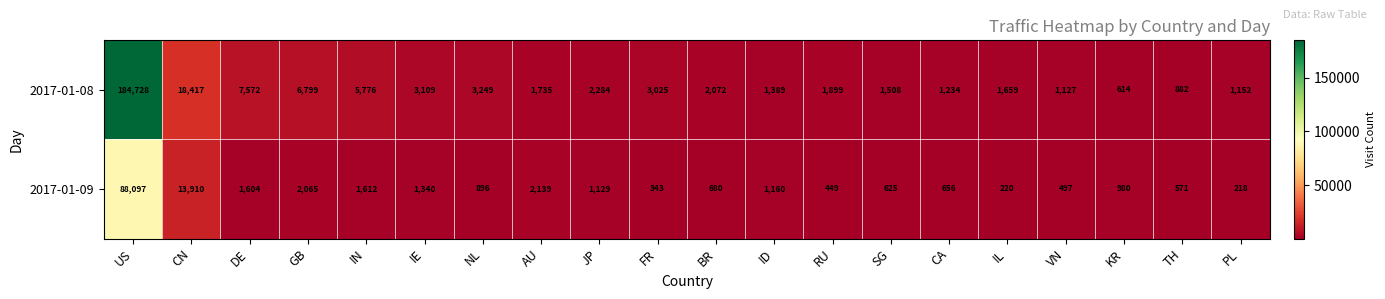

How many distinct data groups are displayed?

2